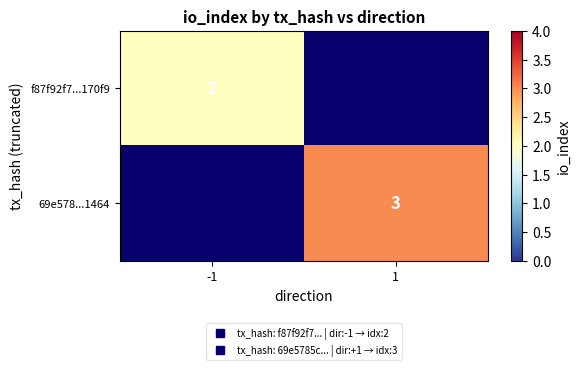

List the series in order of their peak value, lowest first.

f87f92f7...170f9, 69e578...1464